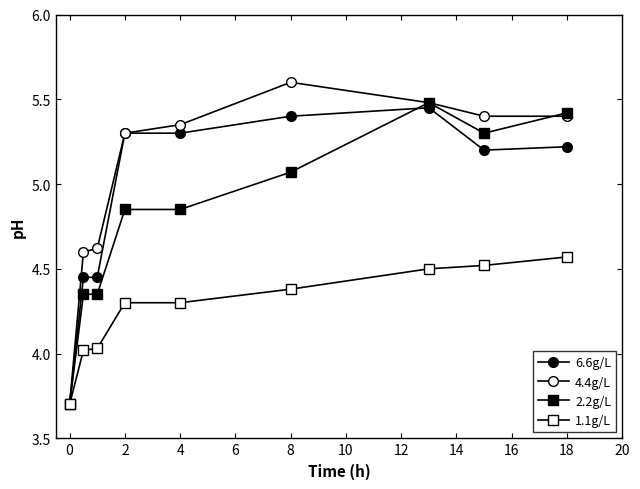

How many data points in 2.2g/L are above 4?

8